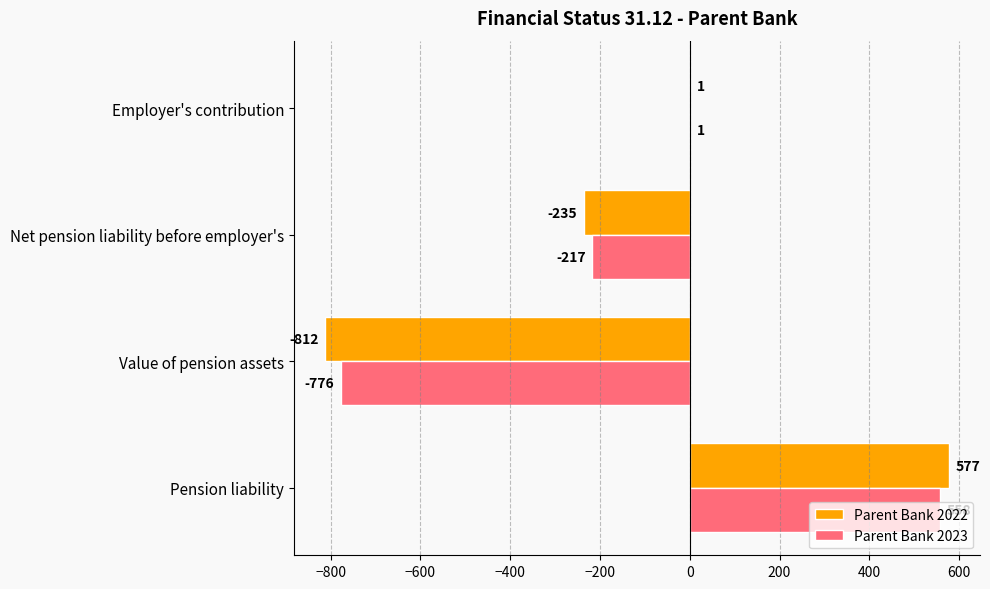

What are all the series names shown in the legend?

Parent Bank 2022, Parent Bank 2023